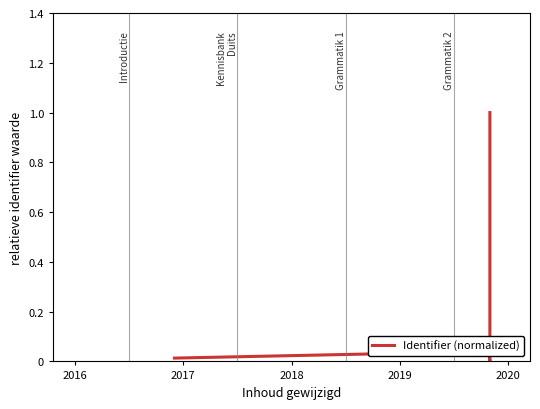

What is the maximum value shown in the chart?

1.0